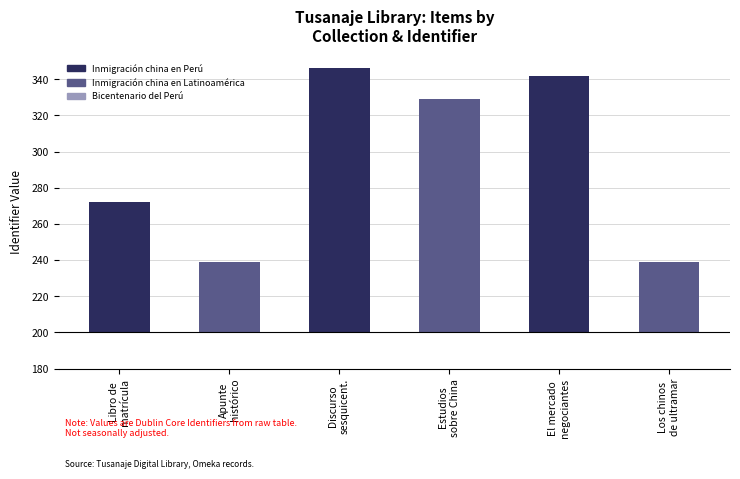

Which label corresponds to the smallest value in the chart?

Apunte
histórico